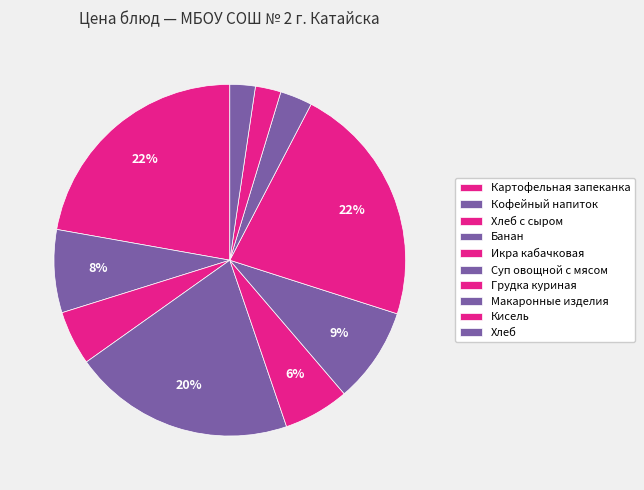

To the nearest percent, what portion does Кофейный напиток represent?

8%